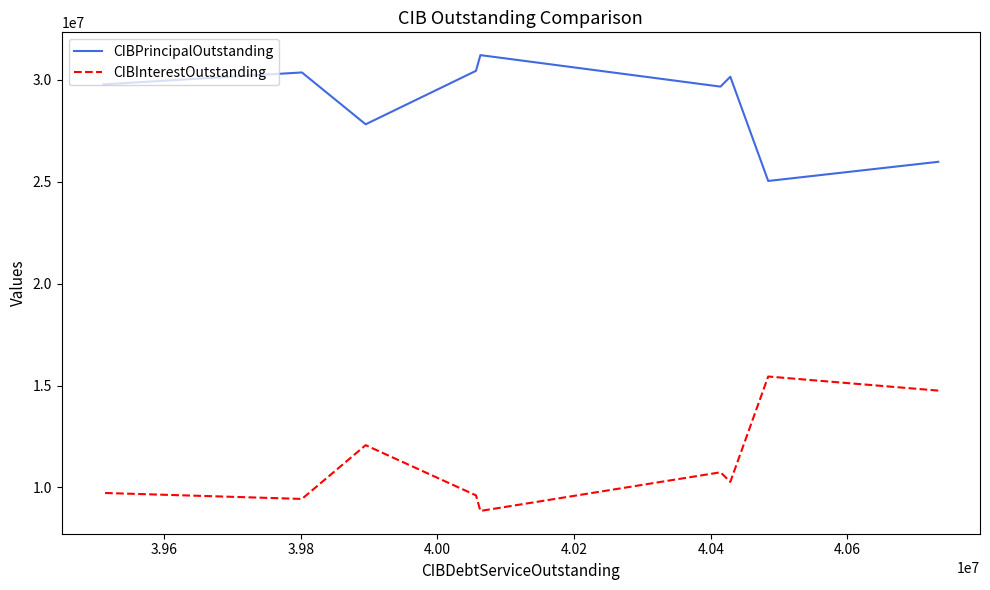

What is the average value of the CIBInterestOutstanding series?

11213032.8